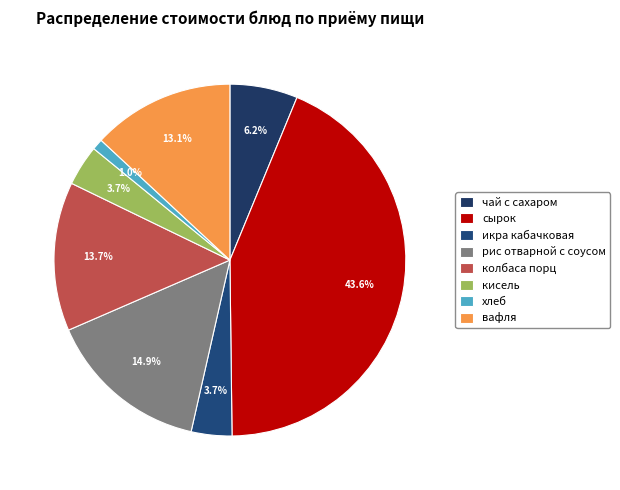

To the nearest percent, what percentage of the pie is сырок?

44%